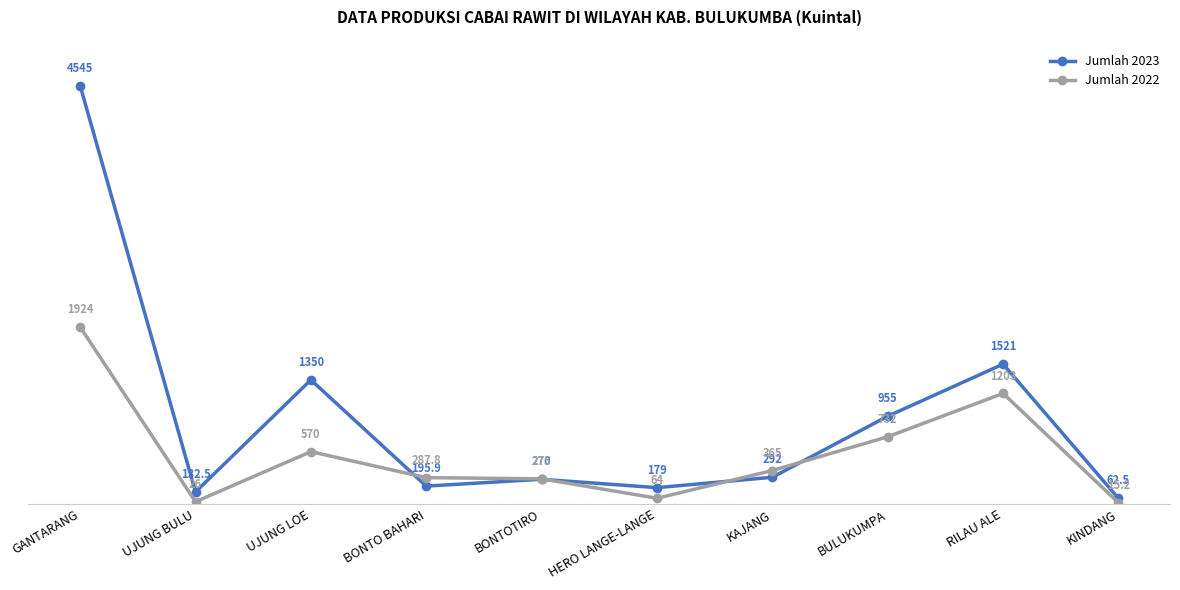

The value of Jumlah 2023 at KAJANG is 93.2. True or false?

False